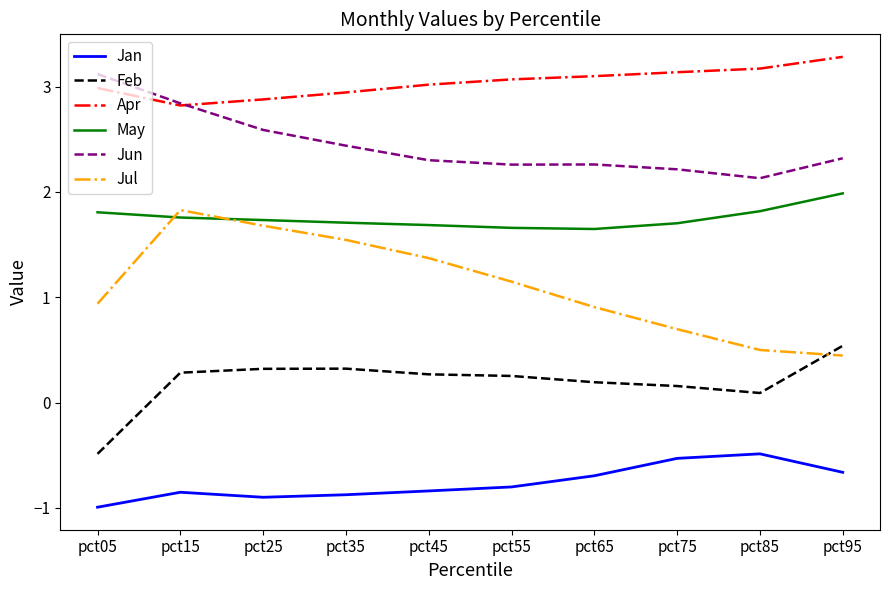

What are all the series names shown in the legend?

Jan, Feb, Apr, May, Jun, Jul